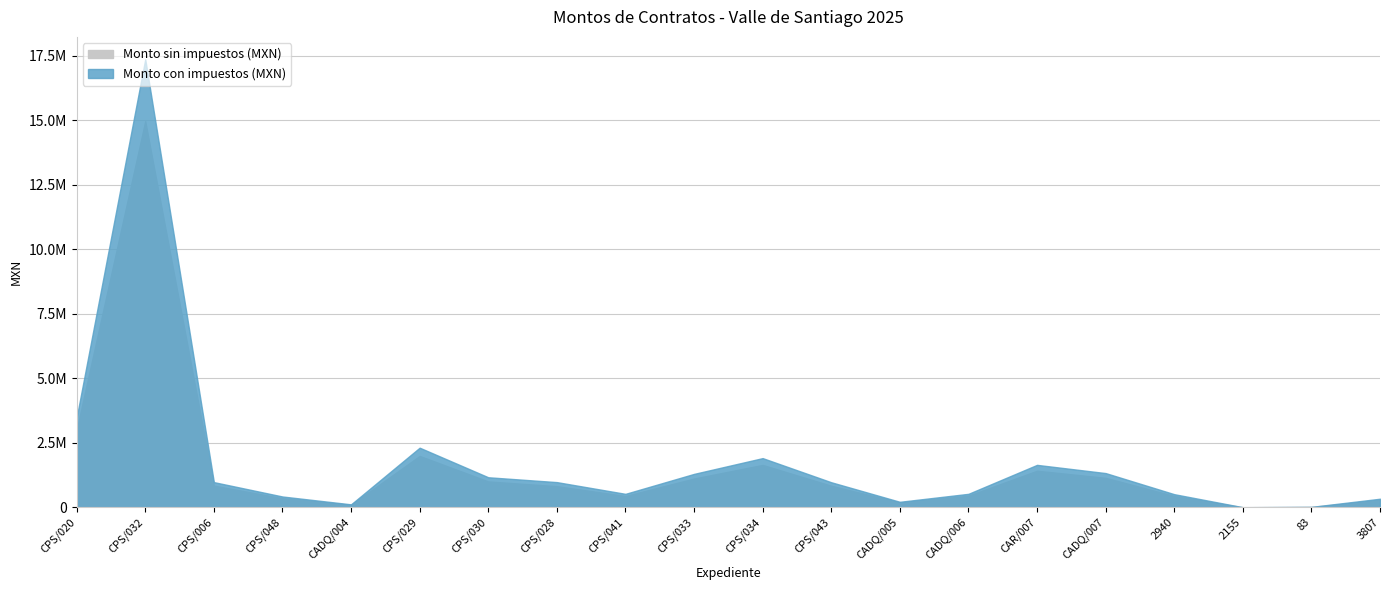

True or false: Monto con impuestos (MXN) has more than 1 points higher than both neighbors.

True